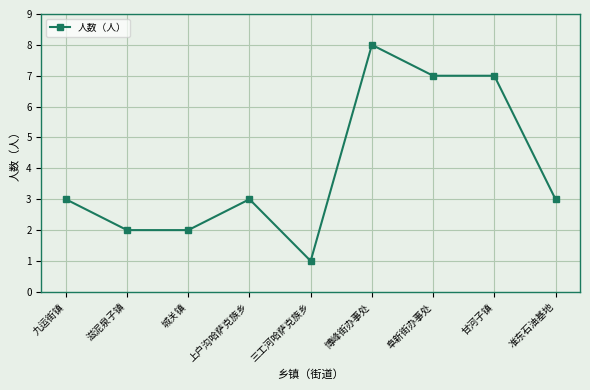

What is the label of the 9th point from the left?

准东石油基地